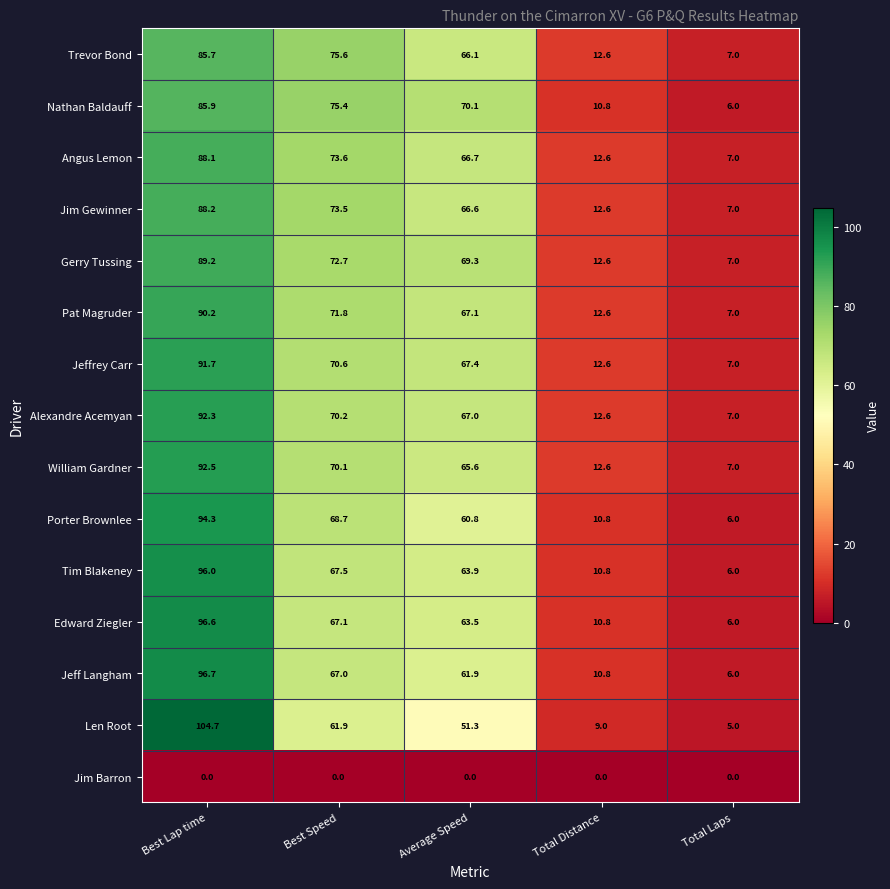

Where is Trevor Bond nearest to the value 46?

Average Speed